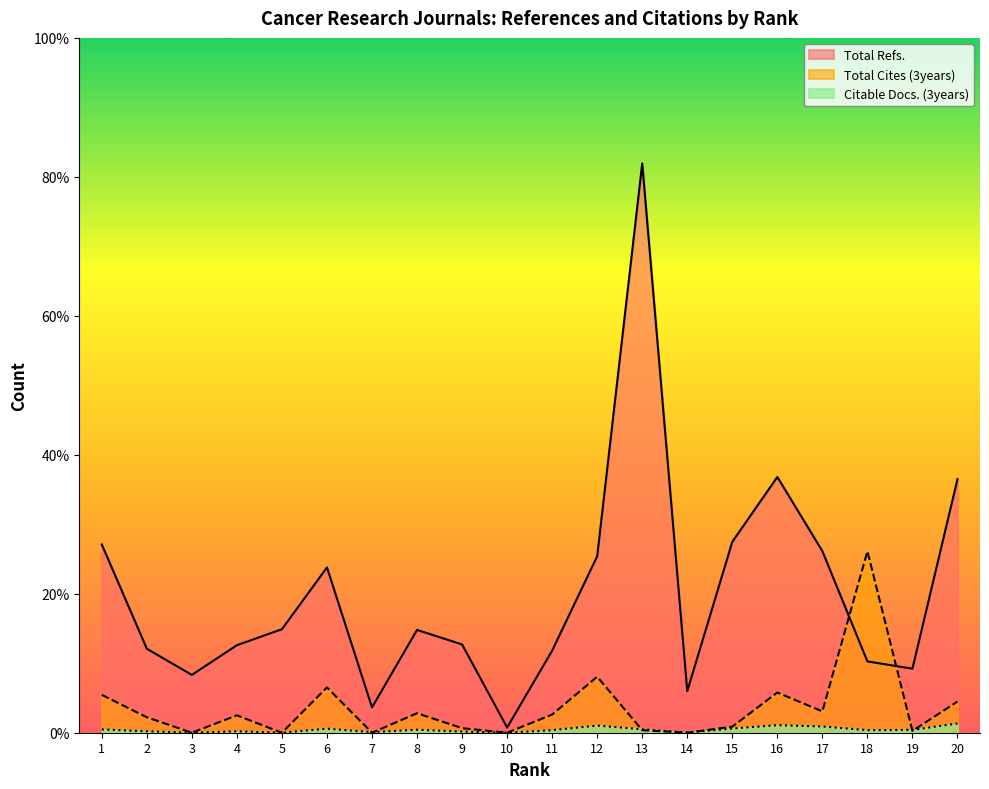

Does the chart display data point markers on the line(s)?

No